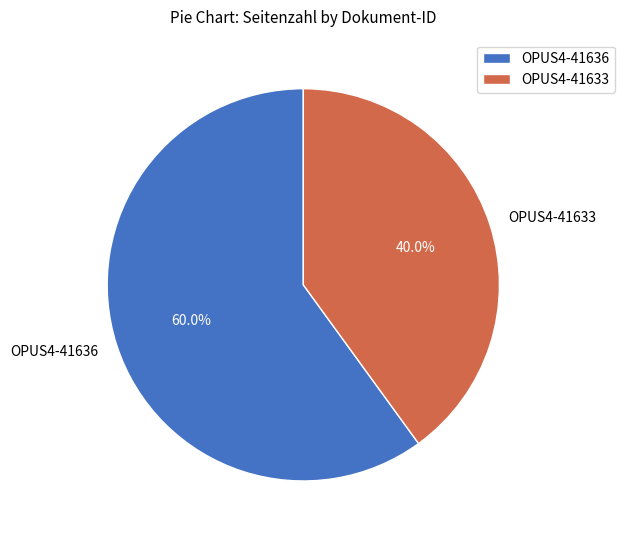

Is it true that OPUS4-41636 is 60% of the pie?

True